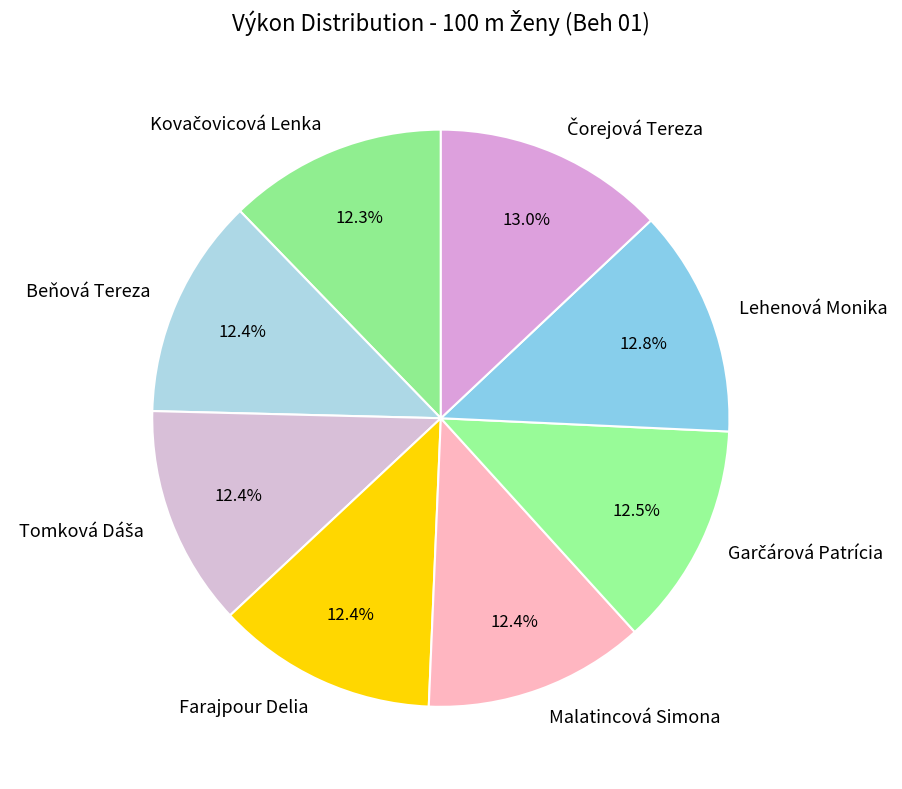

What percentage is NOT represented by Farajpour Delia?

87.6%